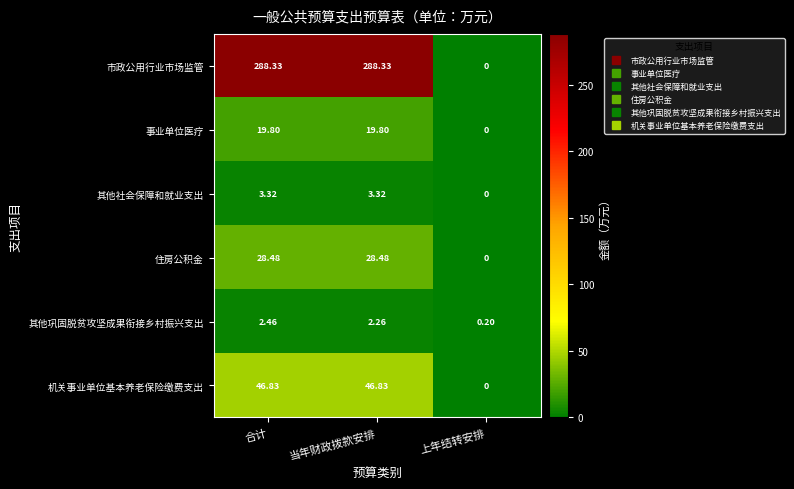

List the series in order of their peak value, lowest first.

其他巩固脱贫攻坚成果衔接乡村振兴支出, 其他社会保障和就业支出, 事业单位医疗, 住房公积金, 机关事业单位基本养老保险缴费支出, 市政公用行业市场监管